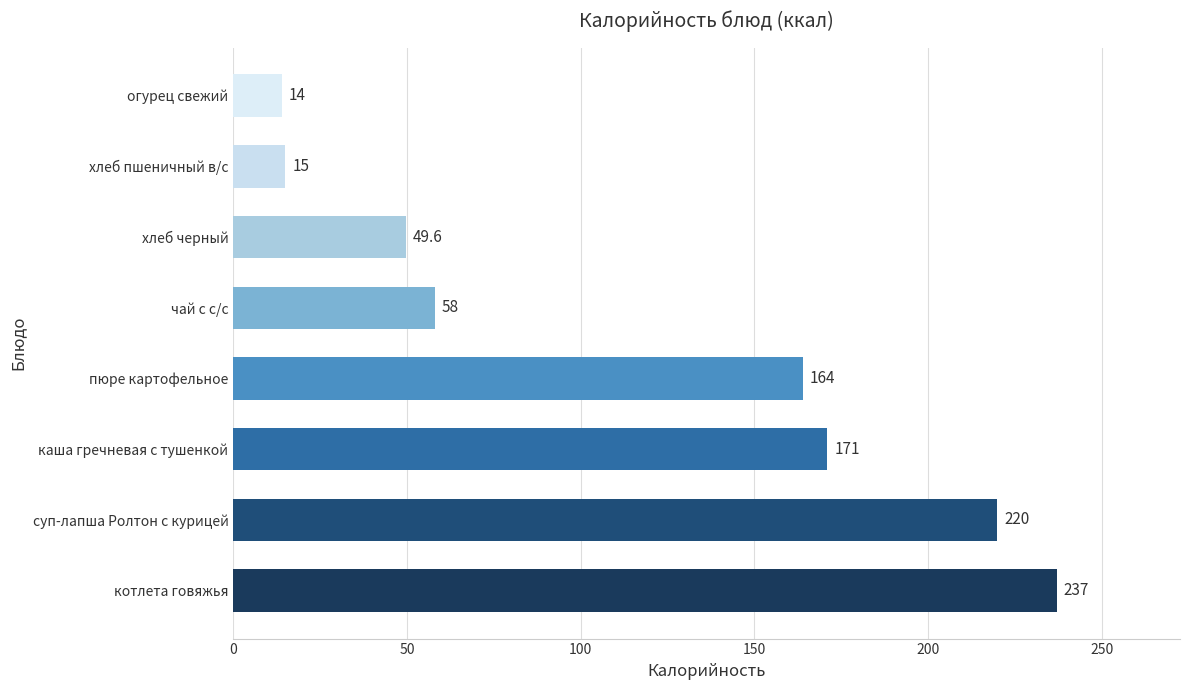

What is the greatest value displayed?

237.0